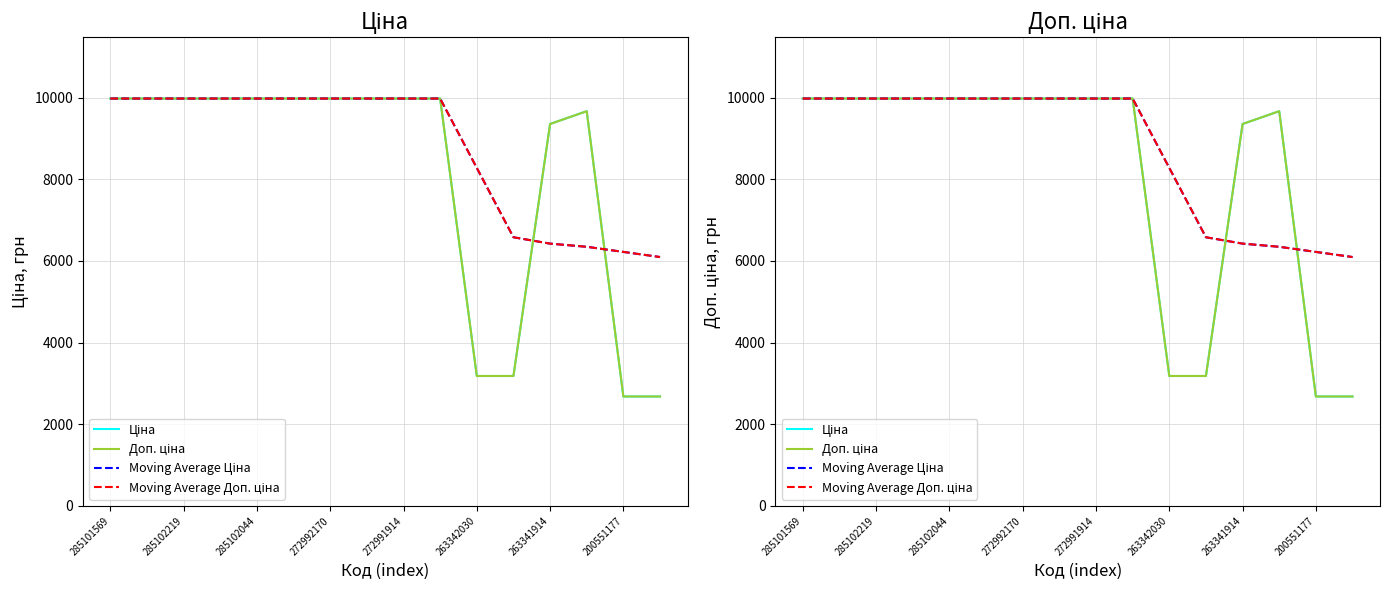

Reading right to left, transcribe all the data shown in this chart.

Ціна: 2677.9	2677.9	9665.0	9351.9	3179.6	3179.6	9975.0	9975.0	9975.0	9975.0	9975.0	9975.0	9975.0	9975.0	9975.0	9975.0
Доп. ціна: 2678.0	2678.0	9665.0	9351.9	3180.0	3180.0	9975.0	9975.0	9975.0	9975.0	9975.0	9975.0	9975.0	9975.0	9975.0	9975.0
Moving Average Ціна: 6093.2	6218.6	6344.0	6421.5	6577.3	8276.2	9975.0	9975.0	9975.0	9975.0	9975.0	9975.0	9975.0	9975.0	9975.0	9975.0
Moving Average Доп. ціна: 6093.2	6218.7	6344.2	6421.7	6577.5	8276.2	9975.0	9975.0	9975.0	9975.0	9975.0	9975.0	9975.0	9975.0	9975.0	9975.0